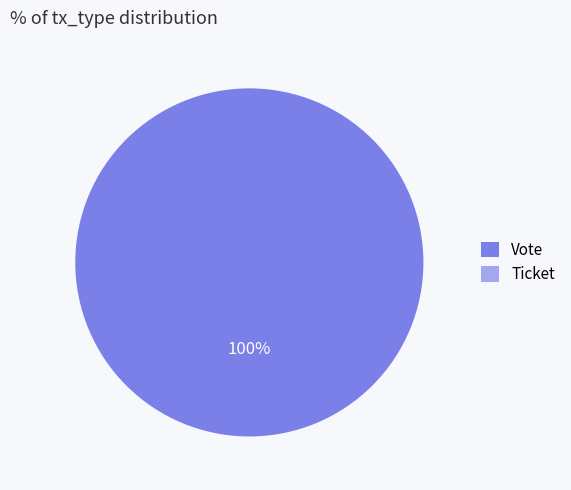

Is there any slice that represents more than half of the pie?

Yes